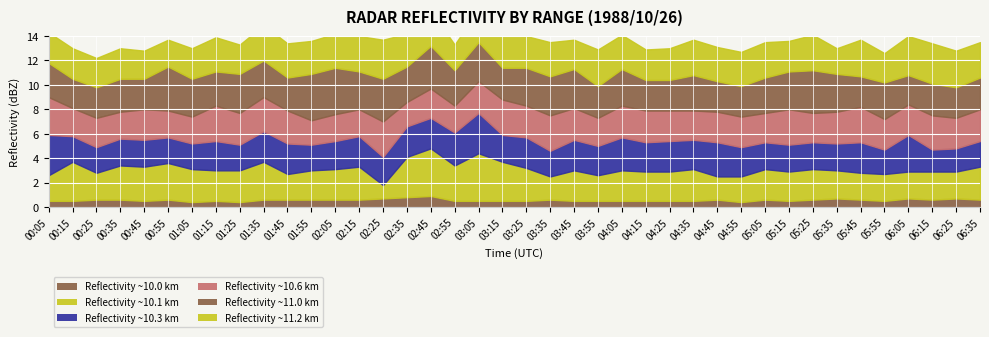

Does the chart display data point markers on the line(s)?

No